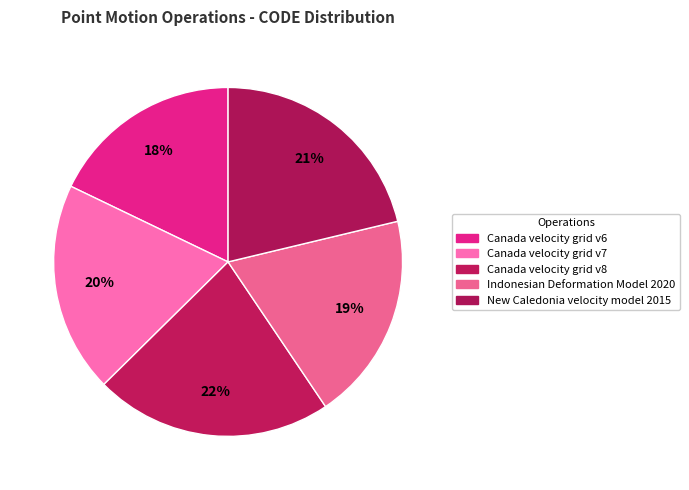

True or false: New Caledonia velocity model 2015 accounts for 21% of the total.

True